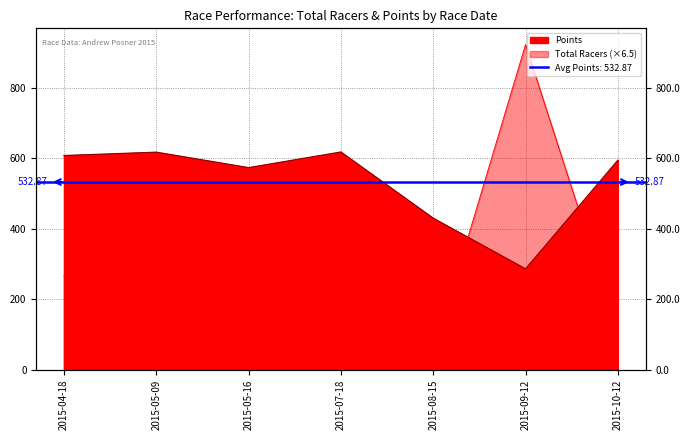

What is the lowest value of the Points series?

286.5